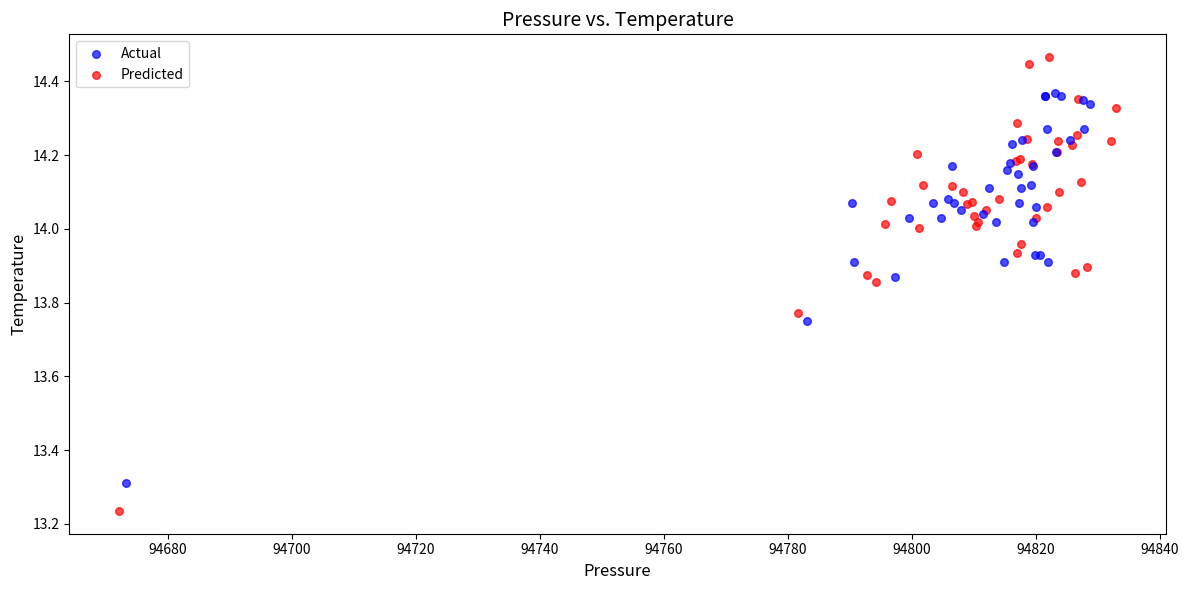

Which series has the largest Y range (max minus min)?

Predicted